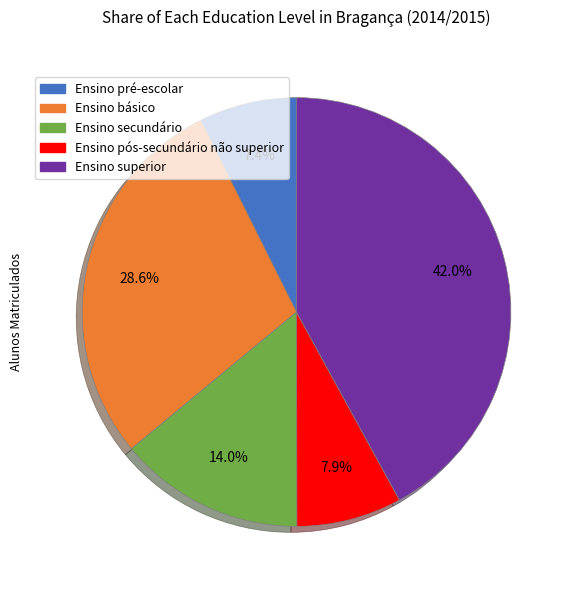

Is there a majority slice in this chart?

No